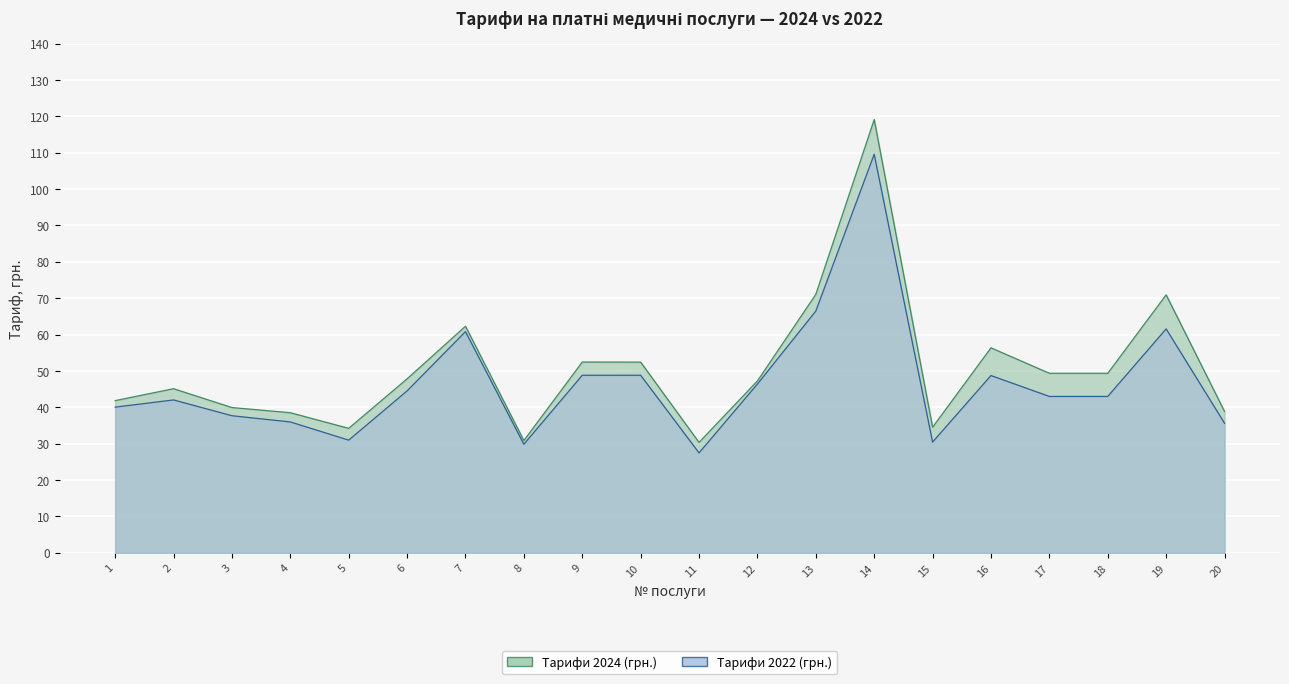

At which category is the sum across all series the highest?

14